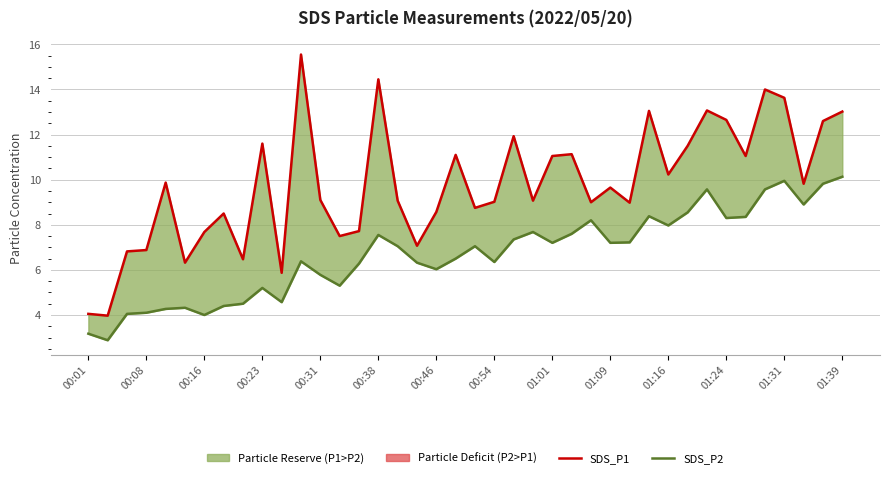

Is the value of SDS_P2 at 30 greater than the value of SDS_P1 at 00:16?

Yes